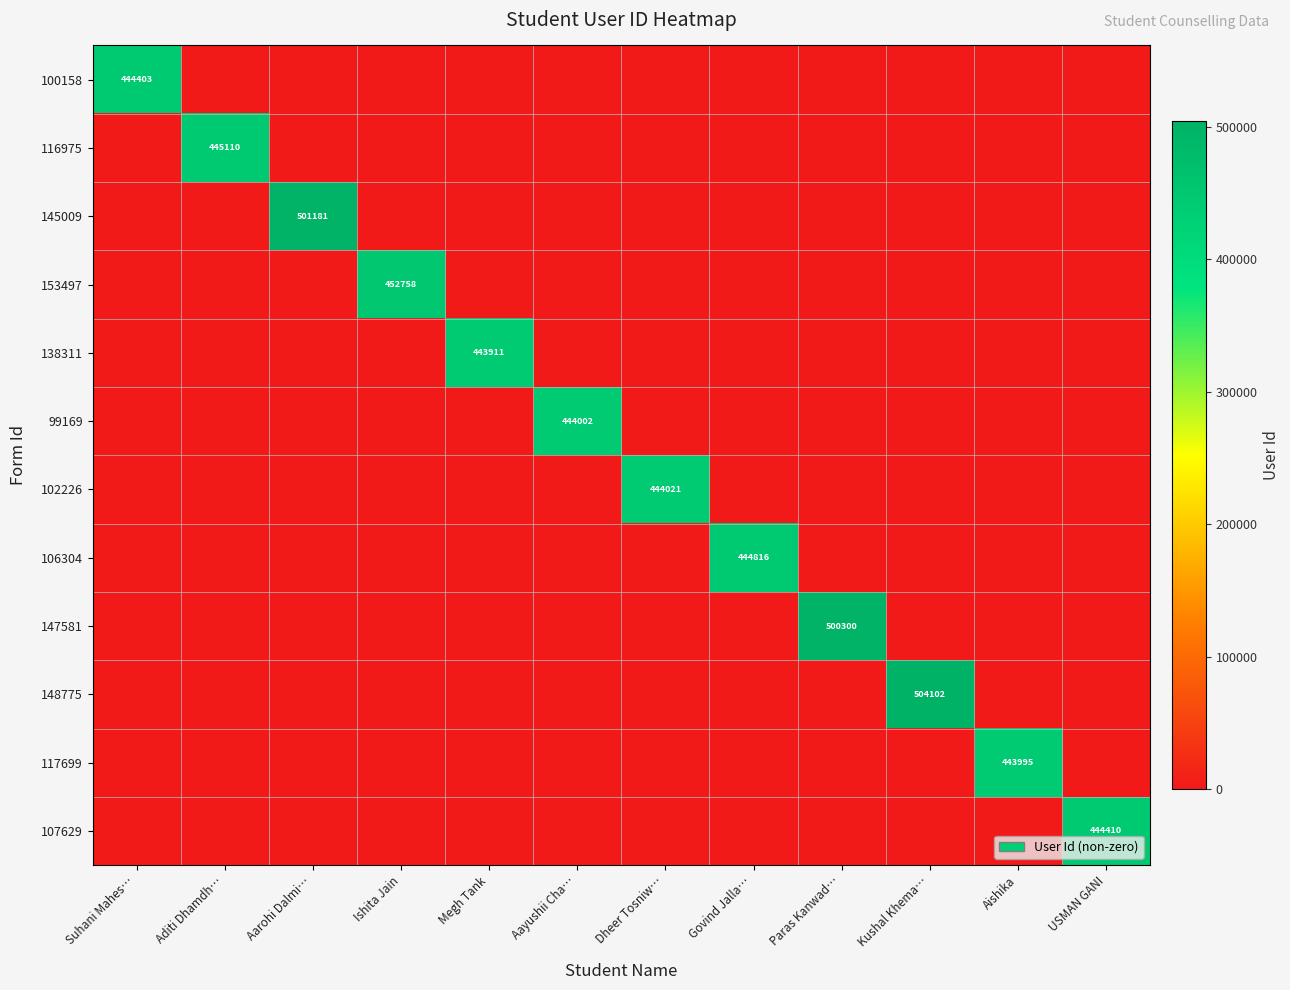

Between Aarohi Dalmi… and Kushal Khema…, which series saw the biggest shift?

148775